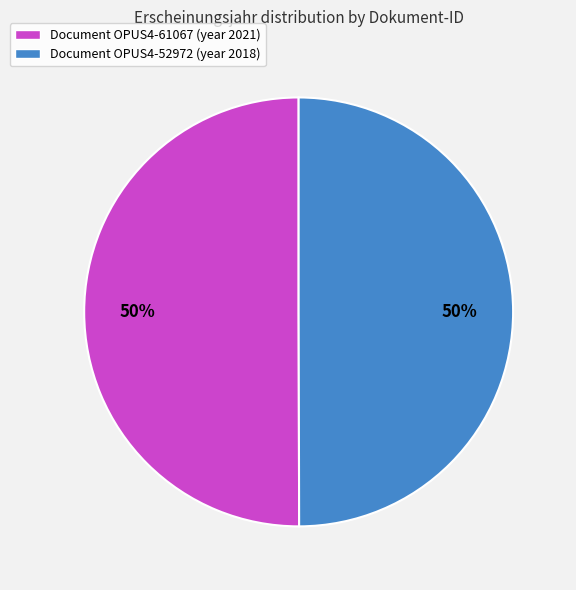

Approximately how many times larger is the value at Document OPUS4-52972 (year 2018) compared to Document OPUS4-61067 (year 2021)?

1.0